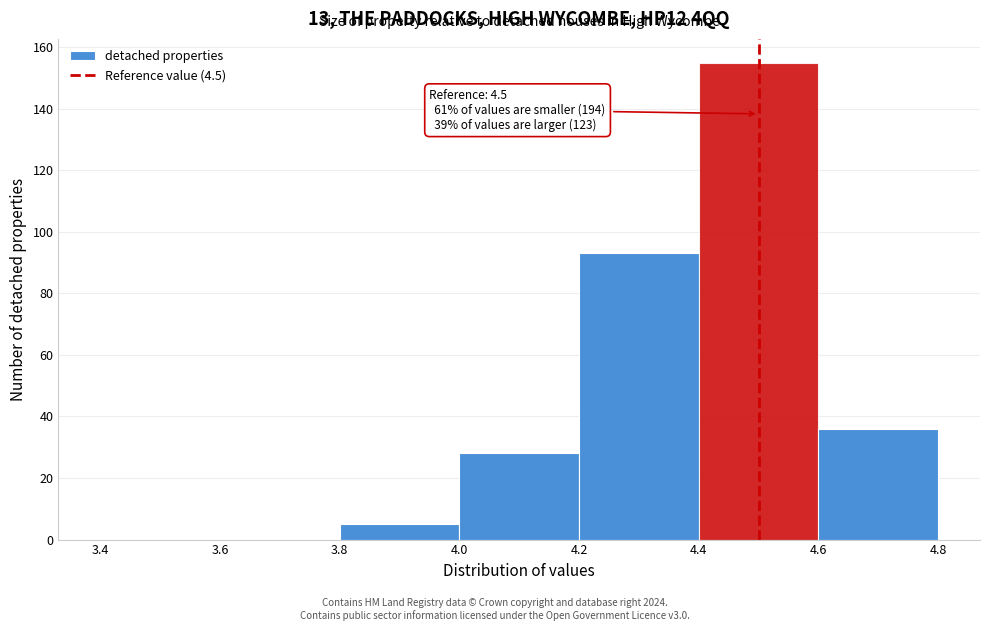

Over which range of the x-axis is the bar tallest?

4.4 to 4.6